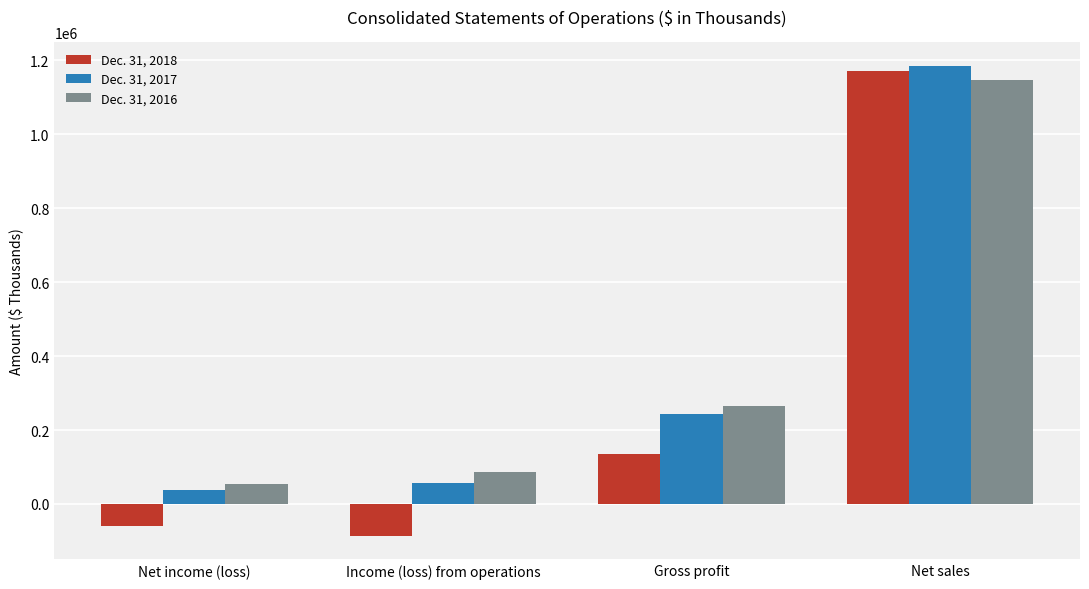

What is the sum of all Dec. 31, 2016 values?

1554843